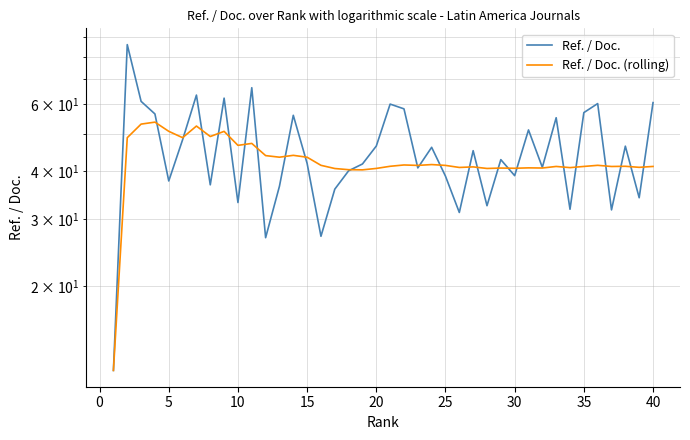

At how many categories does at least one series exceed 41?

31